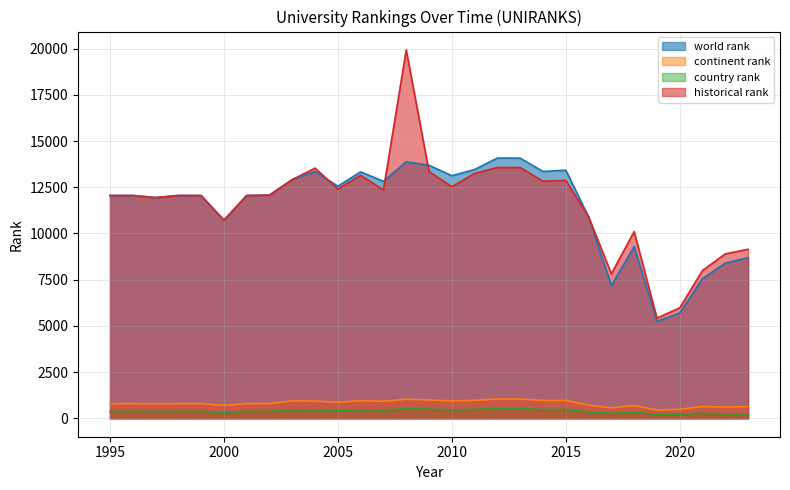

At how many categories does at least one series exceed 18731?

1